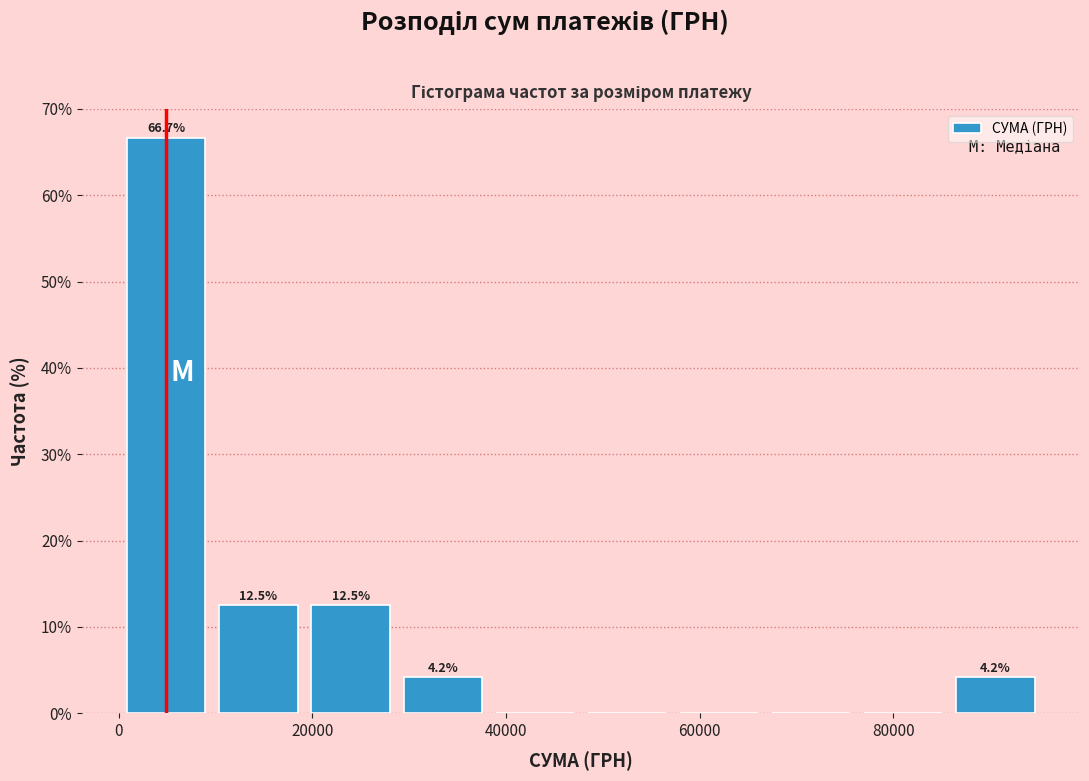

Over which range of the x-axis is the bar tallest?

0 to 10000